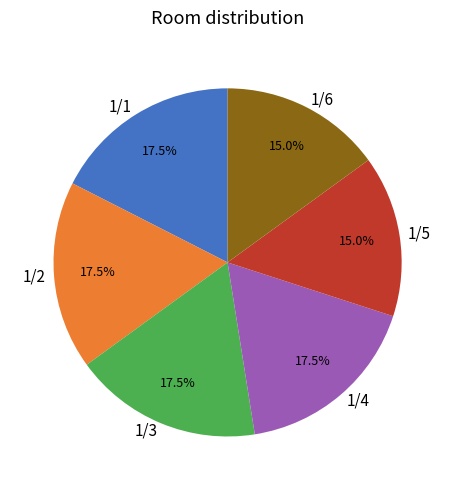

Is there any slice that represents more than half of the pie?

No